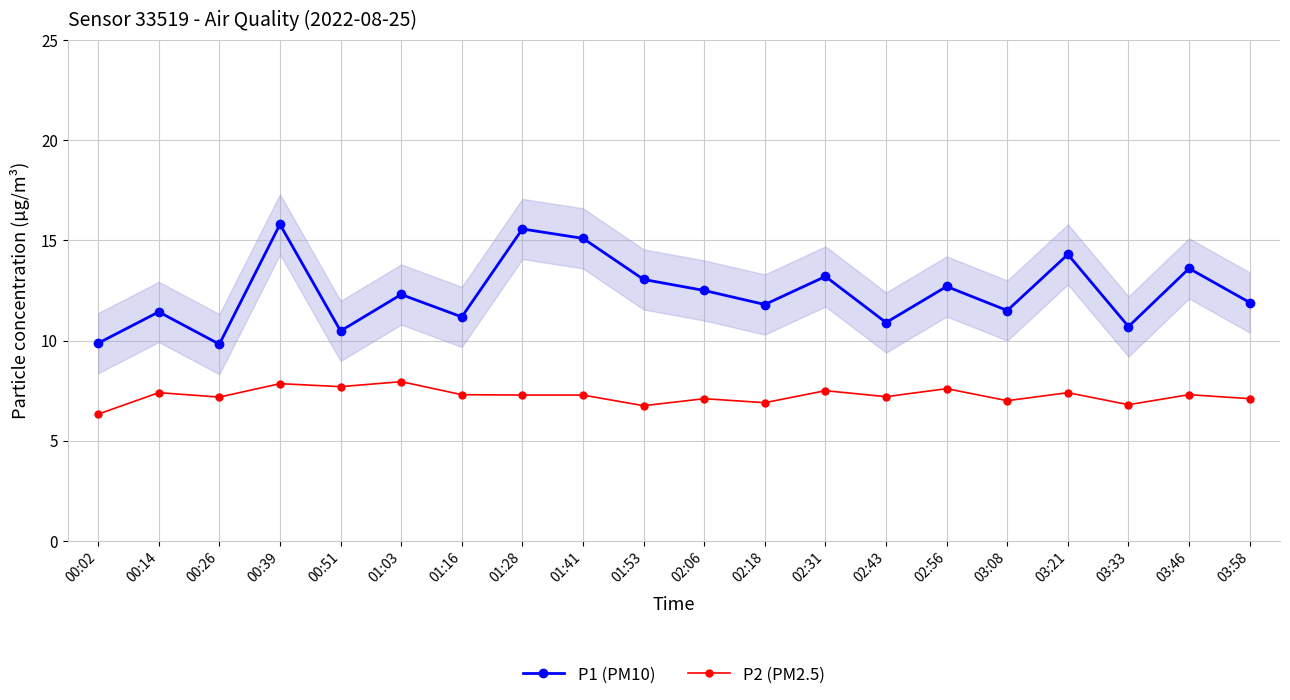

What is the difference between the highest and lowest values at 01:41?

7.8